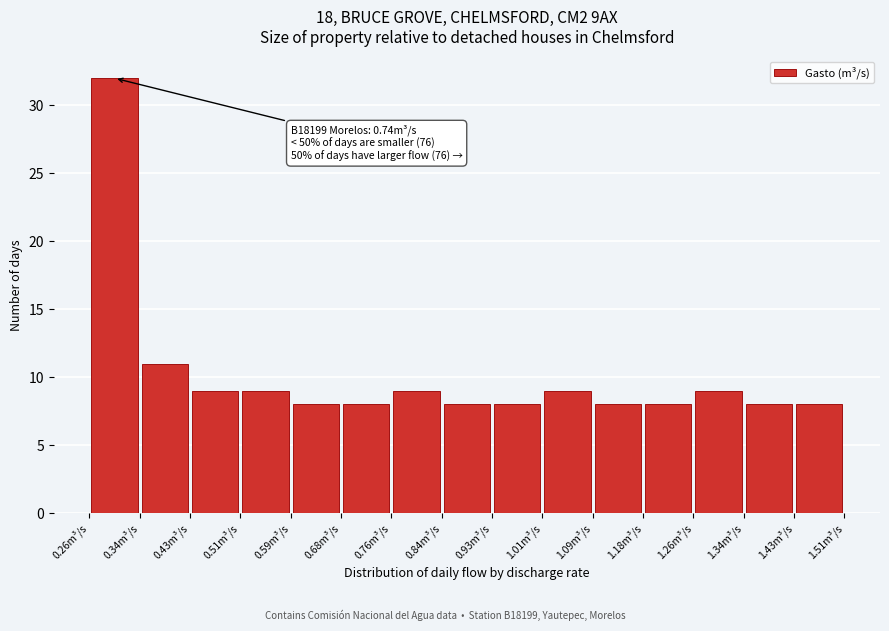

Which range on the x-axis has the tallest bar?

0.26 to 0.34